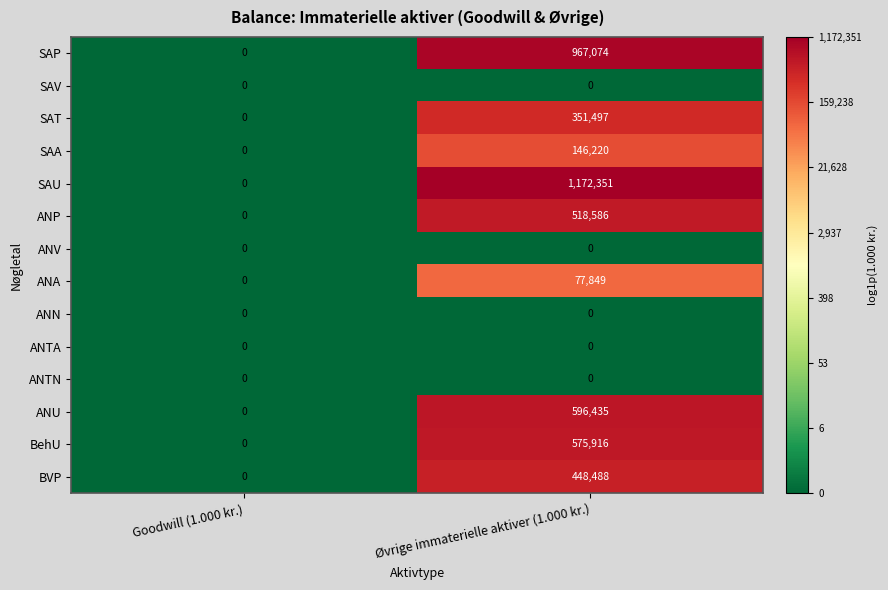

At which category is the sum across all series the highest?

Øvrige immaterielle aktiver (1.000 kr.)